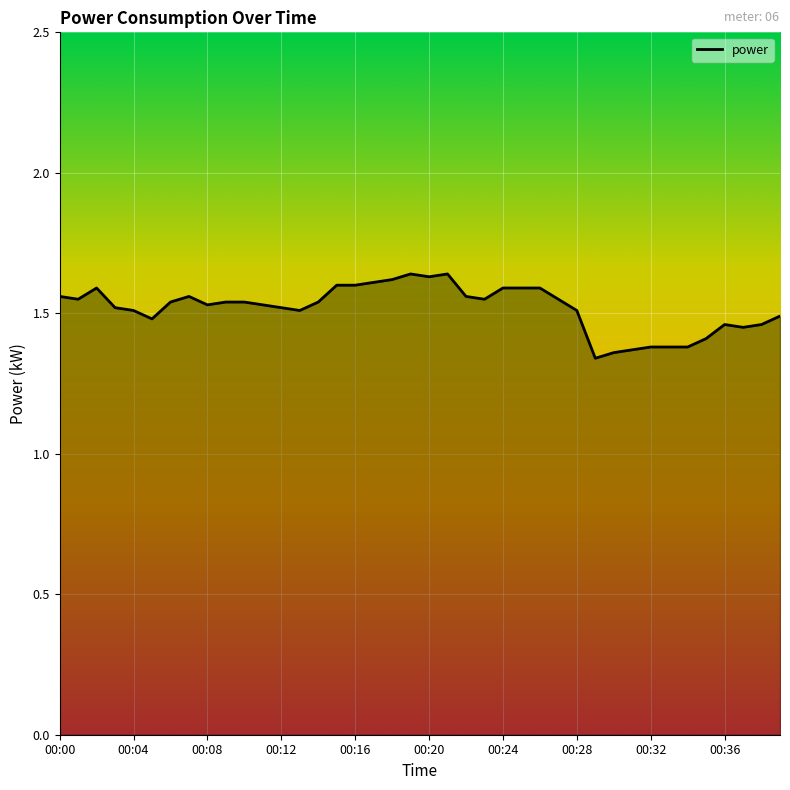

What is the difference between the maximum and minimum values?

0.3